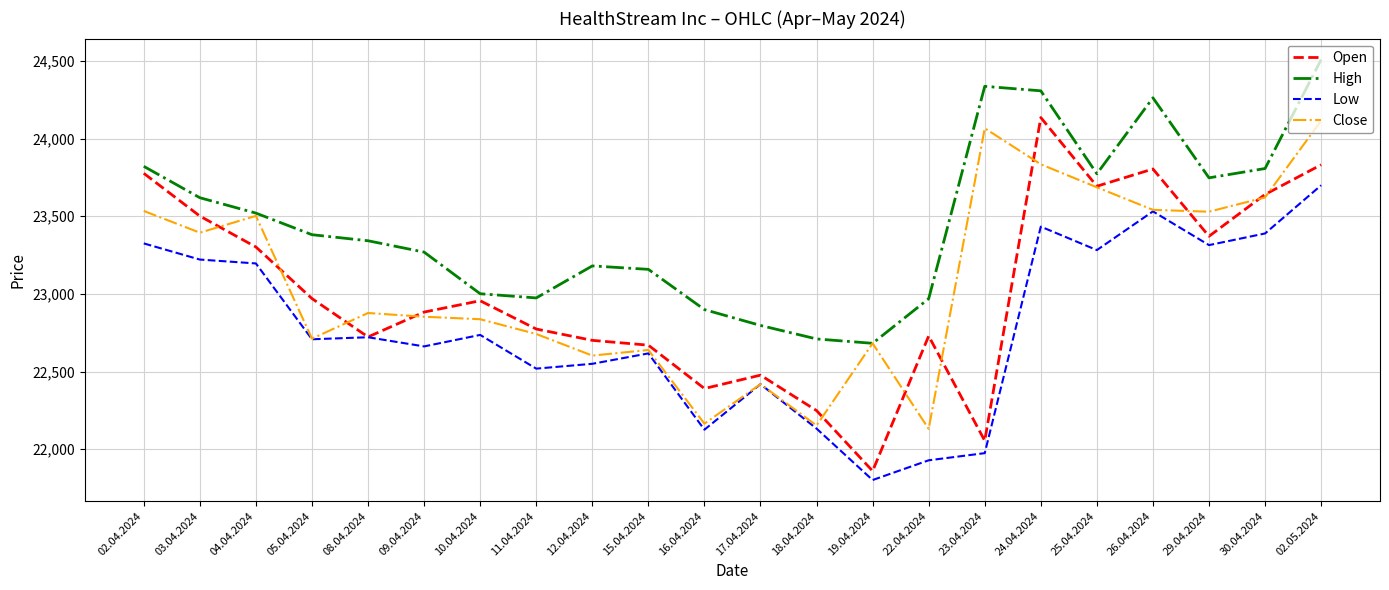

What is the average value of the High series?

23457